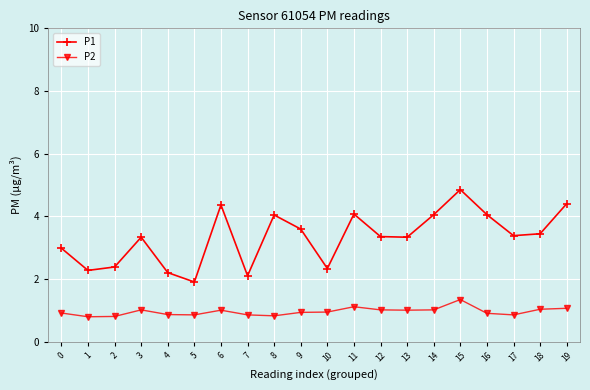

What is the difference between the highest and lowest values at 14?

3.0